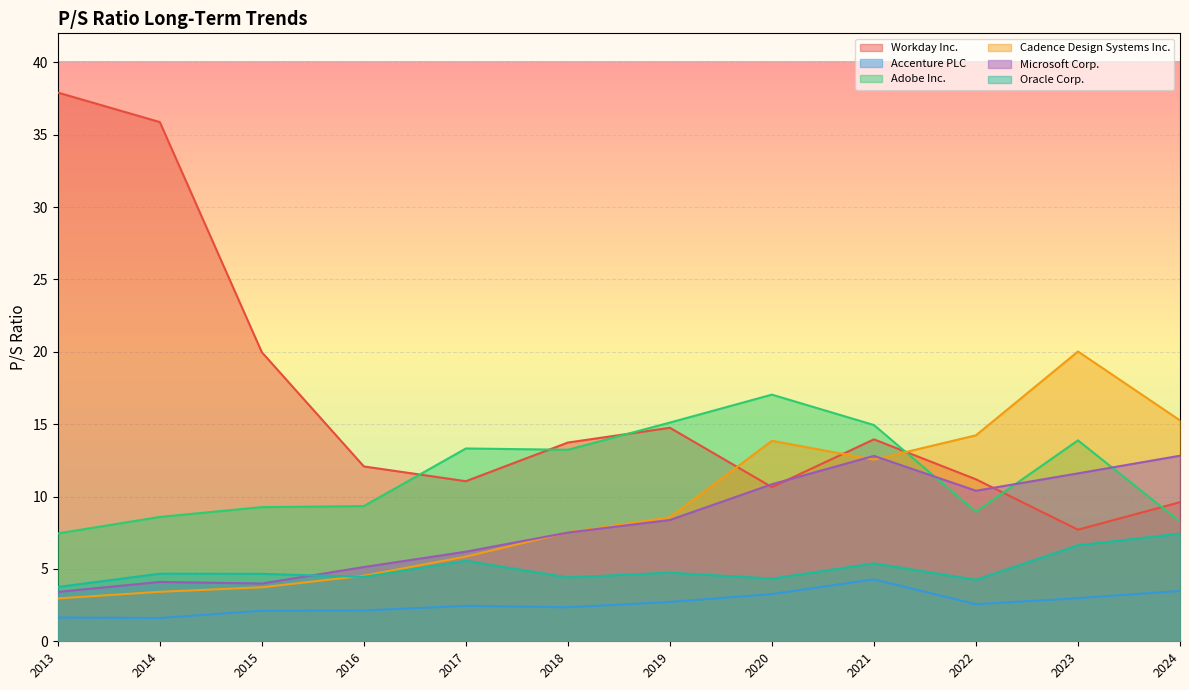

Where is Workday Inc. nearest to the value 22?

2015